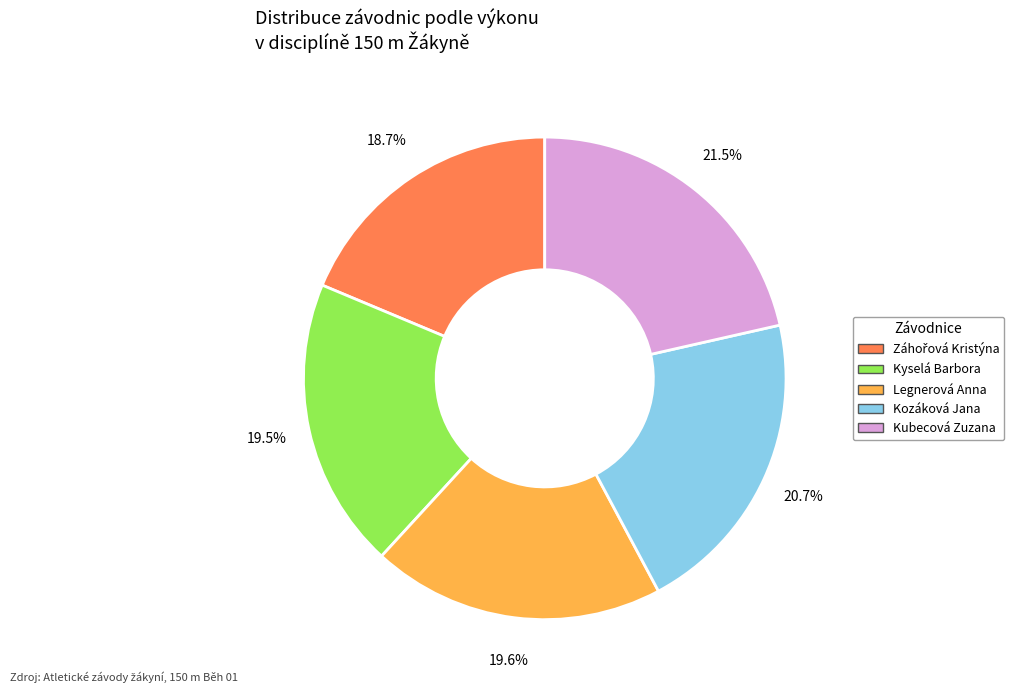

To the nearest percent, what portion does Kozáková Jana represent?

21%